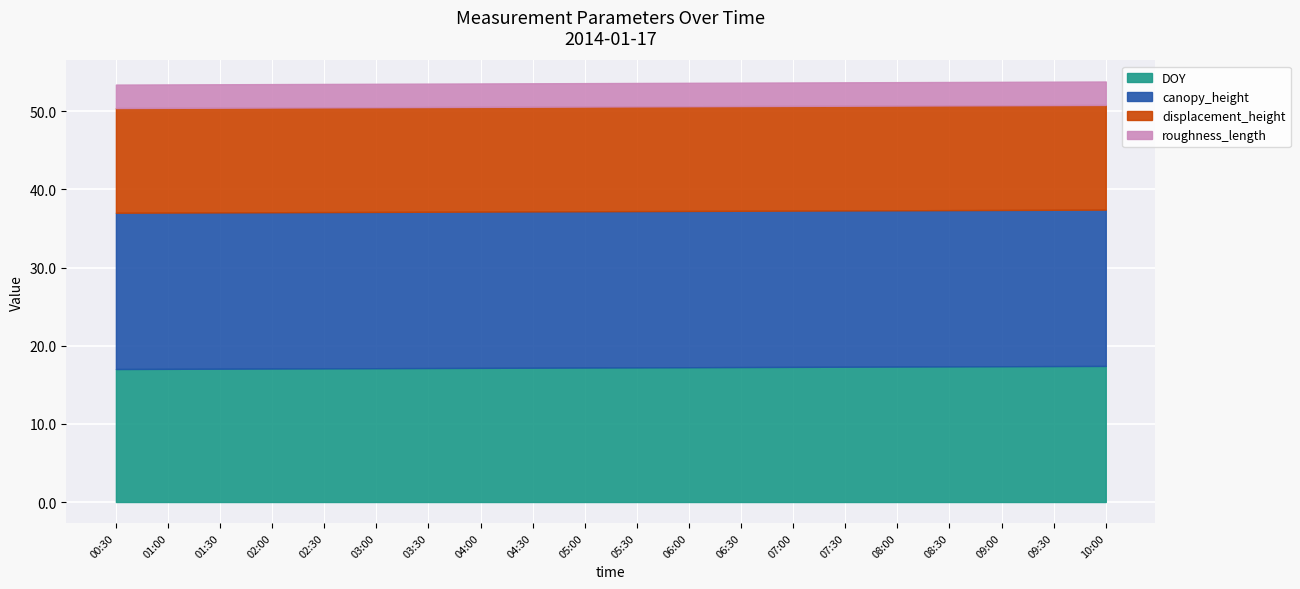

True or false: canopy_height and roughness_length intersect in this chart.

False